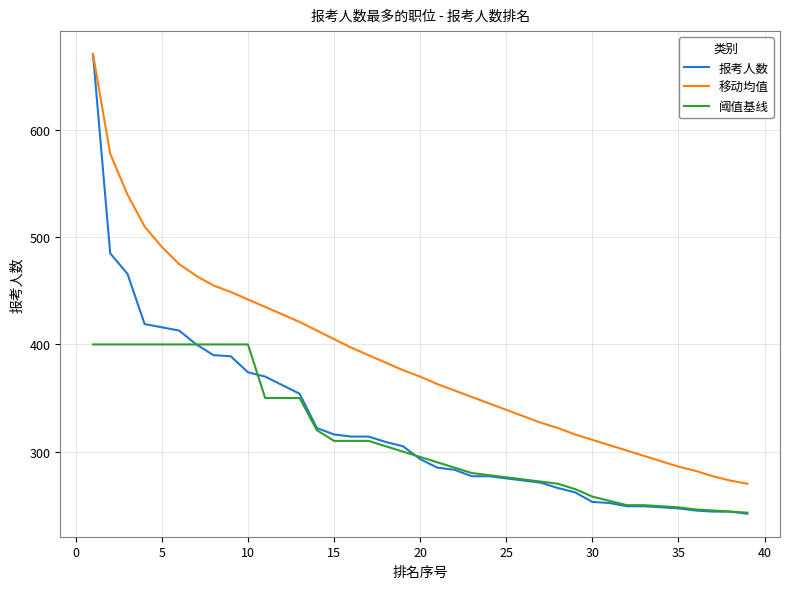

Which series has the widest spread of values?

报考人数